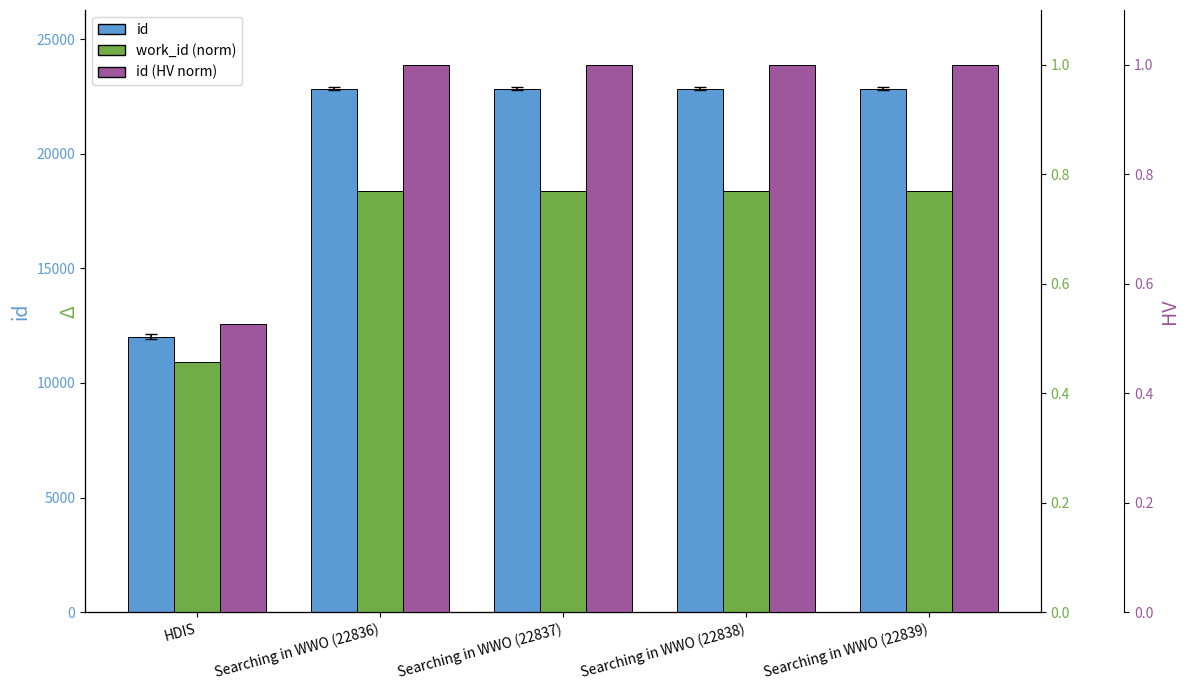

What is the total value across all series at Searching in WWO (22839)?

22840.8